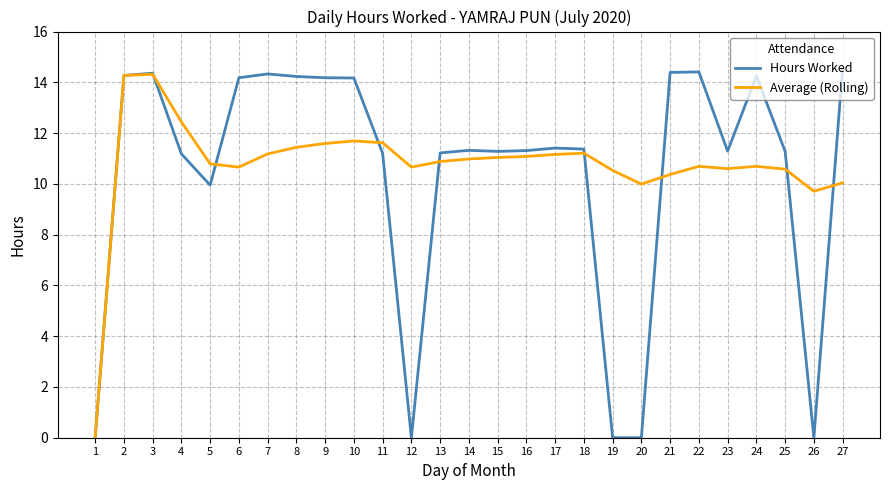

The Average (Rolling) series shows 25.7 at 2. True or false?

False